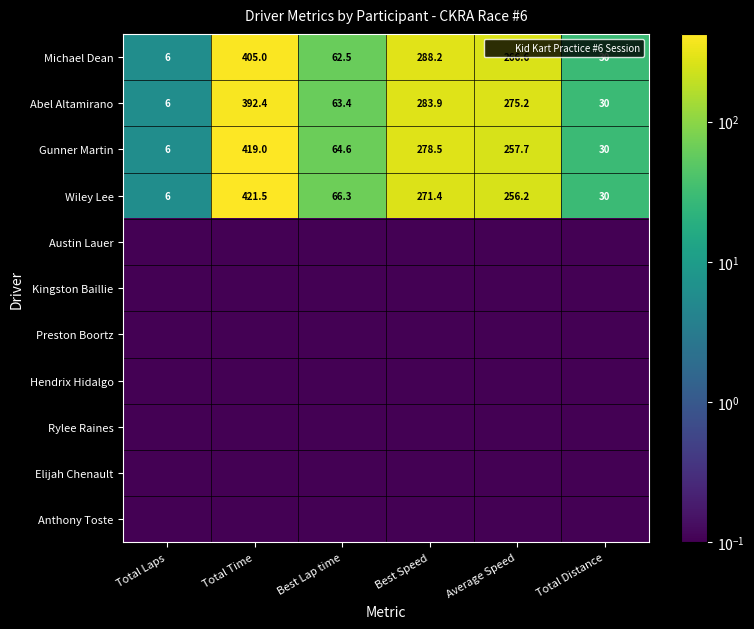

Count the number of categories in the chart.

6